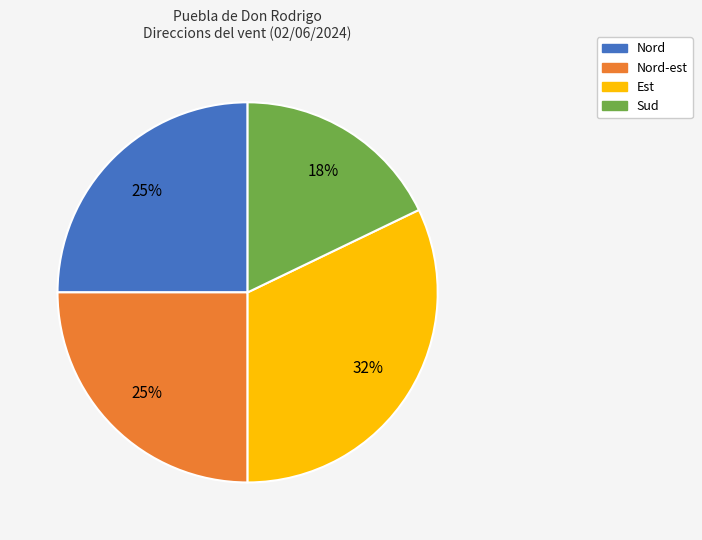

Does any single category account for the majority?

No